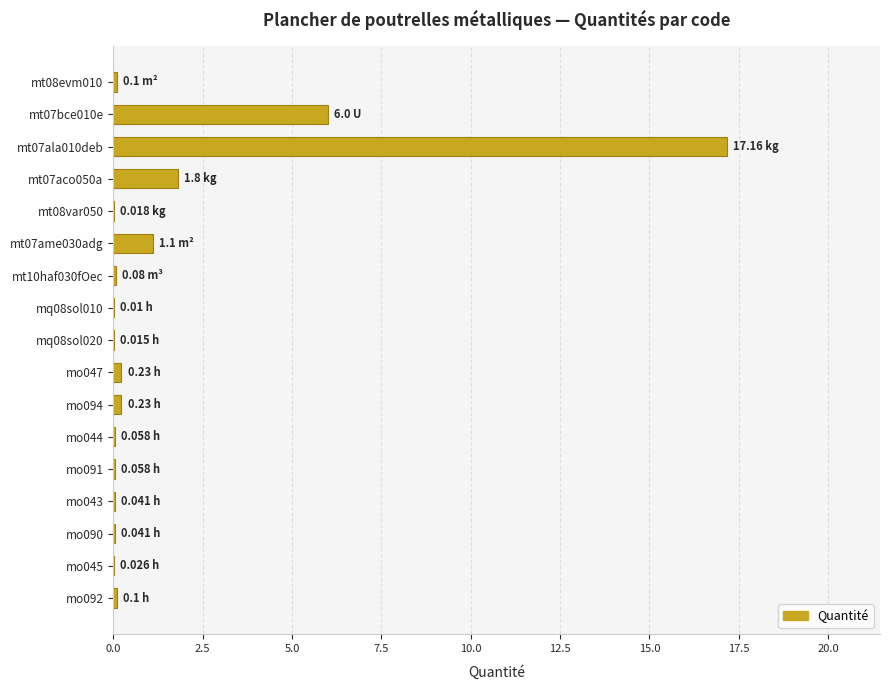

What is the sum of all values?

27.1